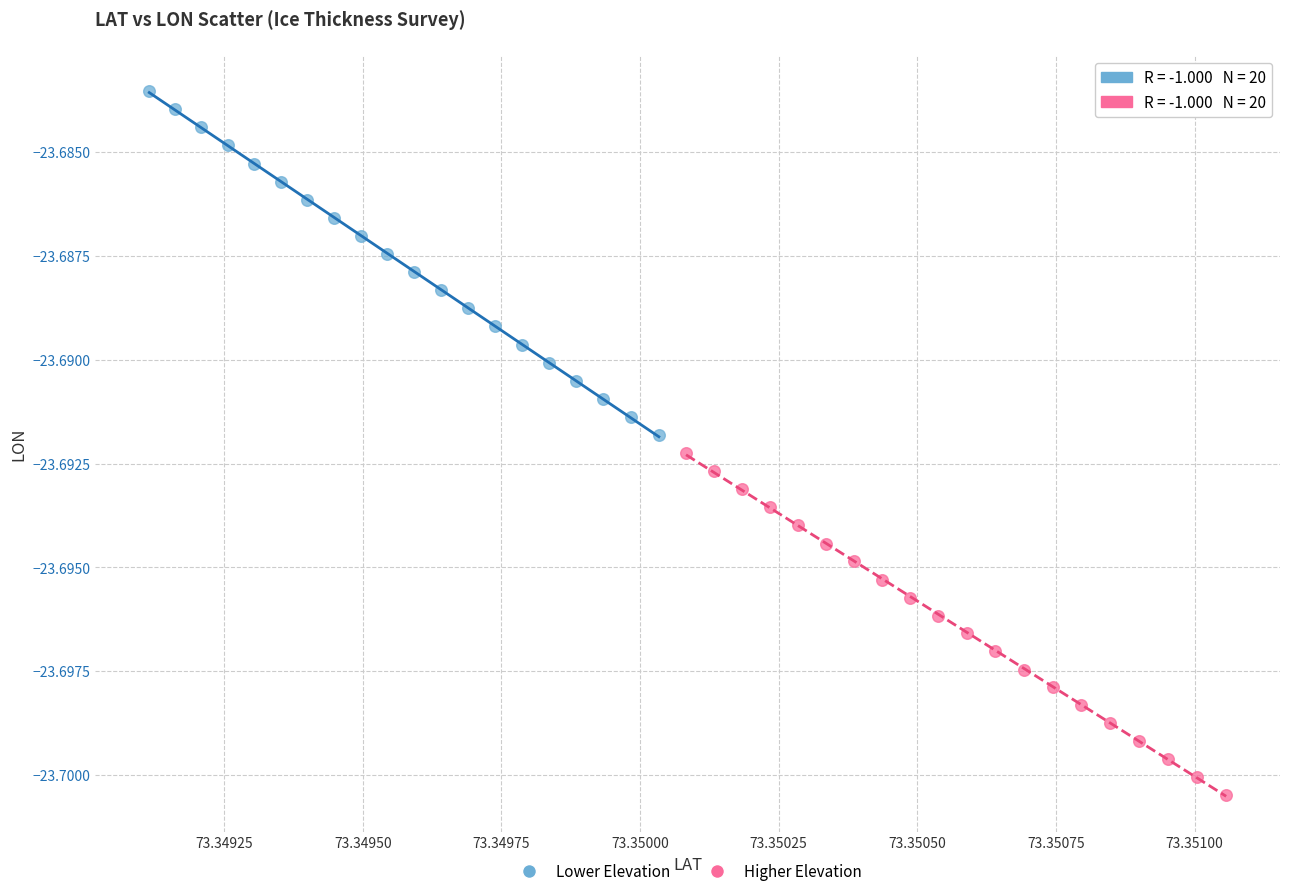

Which series reaches the minimum Y coordinate?

Higher Elevation